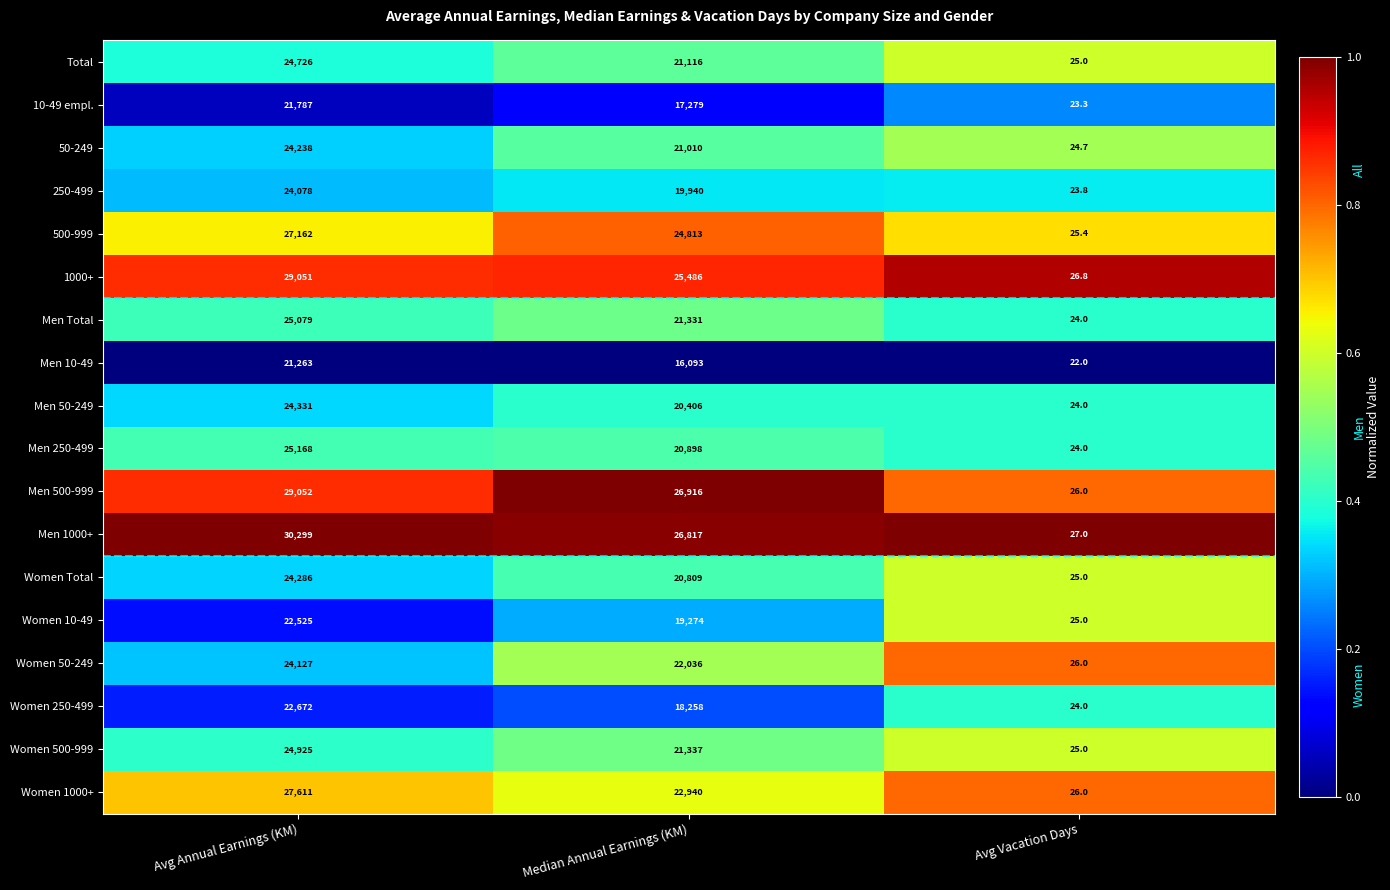

What is the sum of the 50-249 values at Avg Vacation Days and Median Annual Earnings (KM)?

21034.7